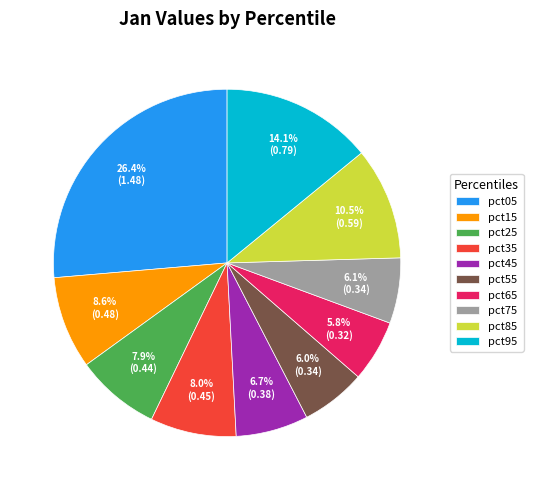

True or false: pct75 accounts for 6% of the total.

True